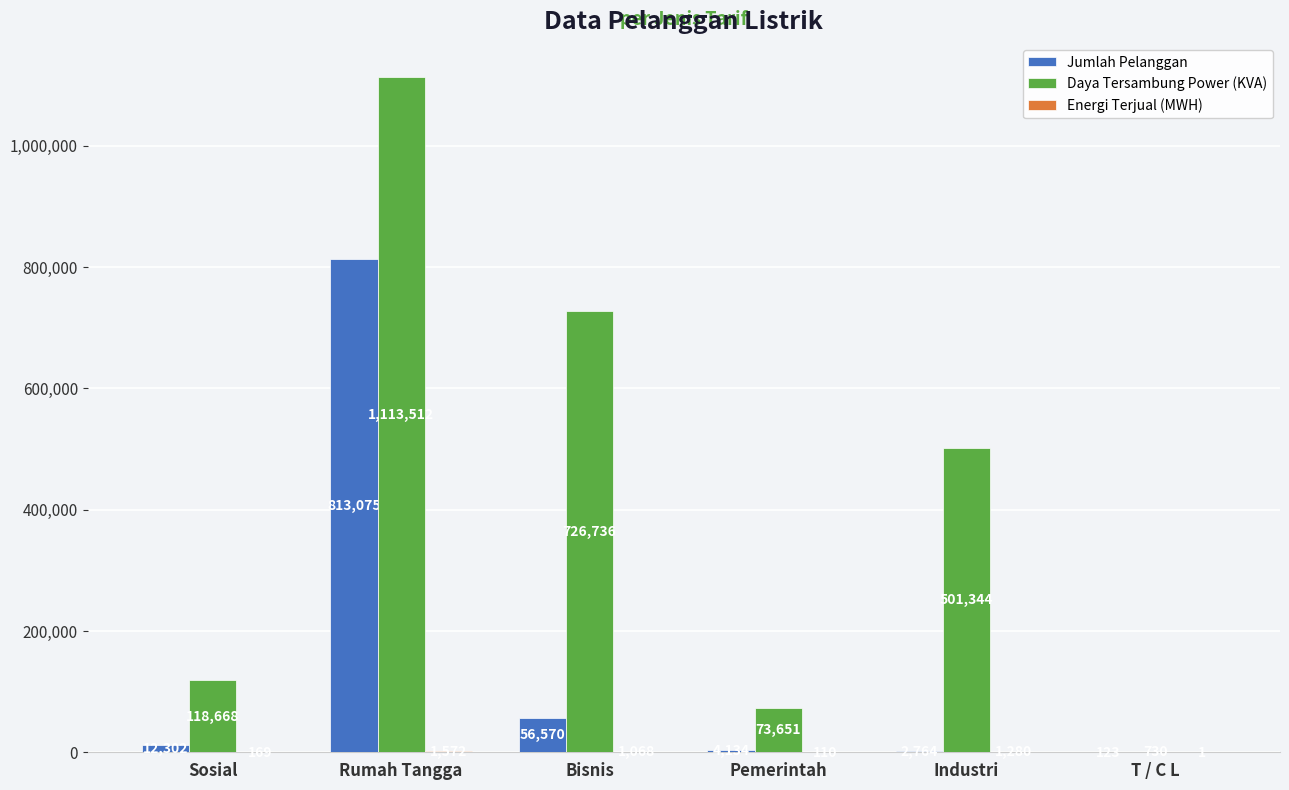

What is the sum of the Jumlah Pelanggan values at Rumah Tangga and Industri?

815839